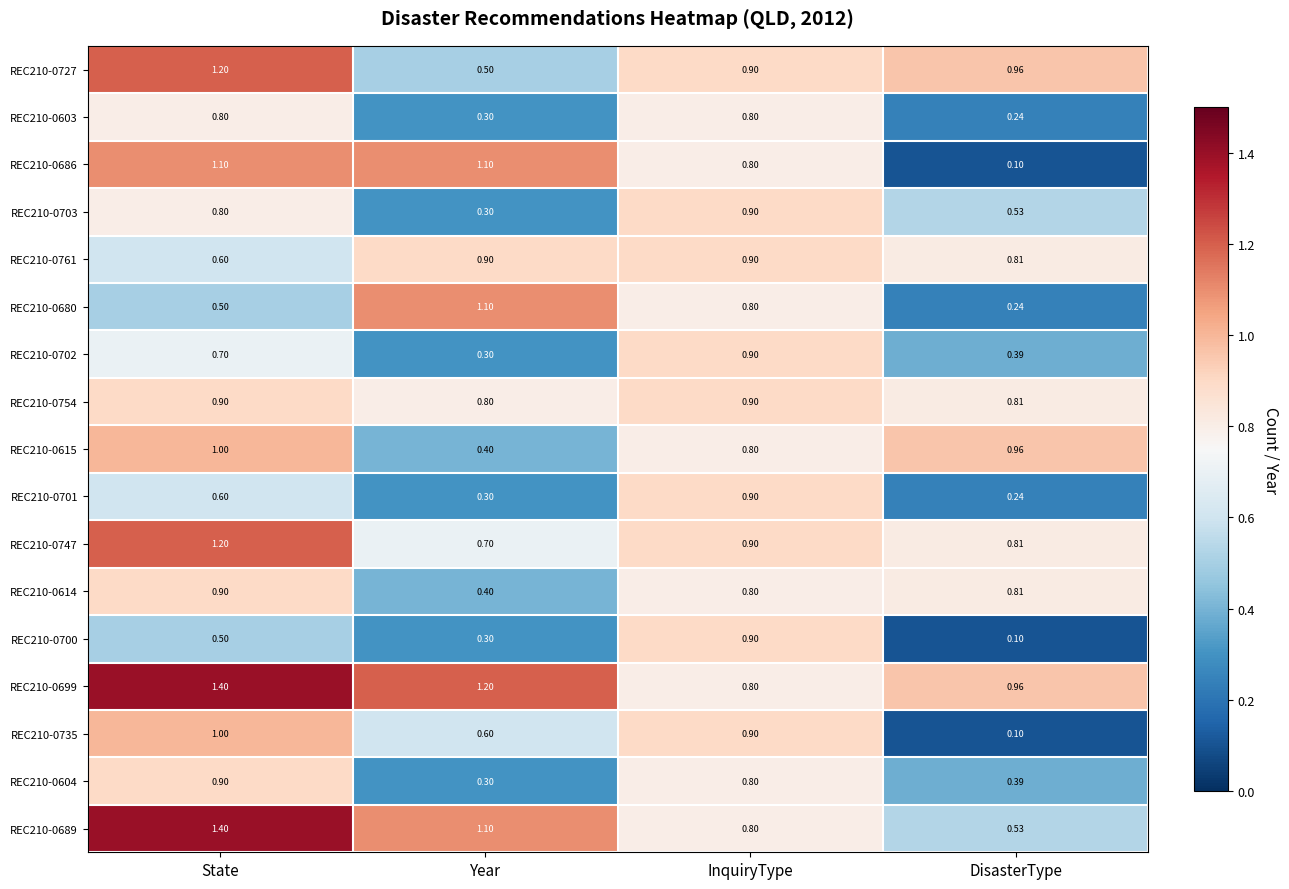

At which category does the chart reach its minimum across all series?

DisasterType